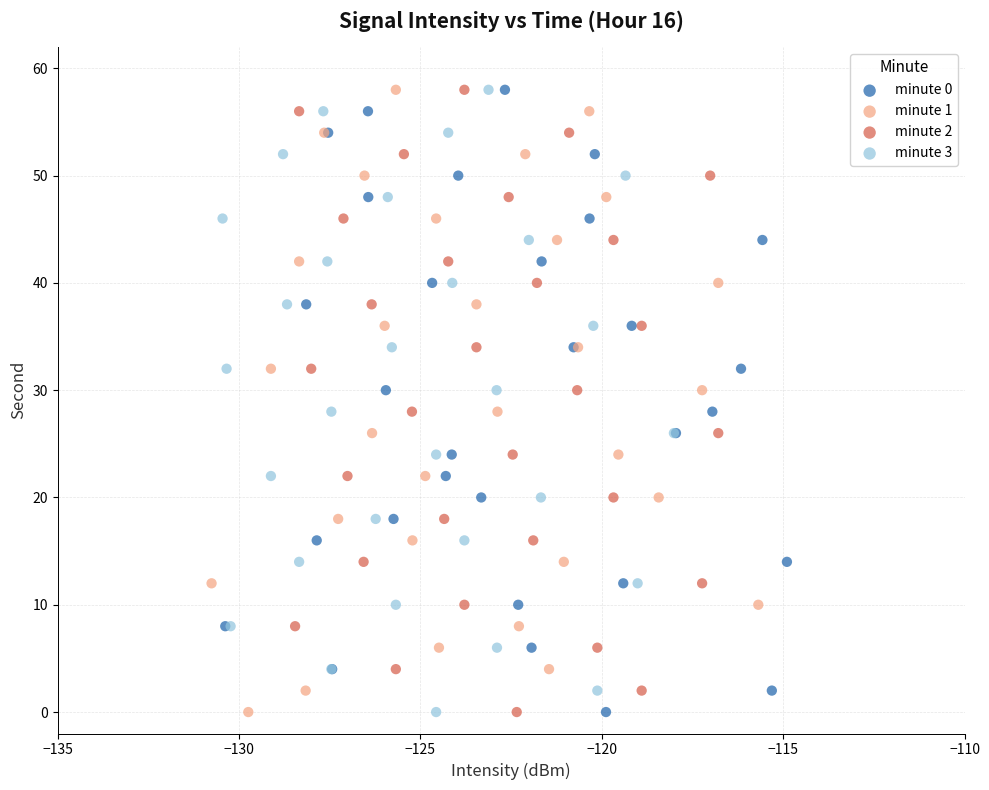

What are all the series names shown in the legend?

minute 0, minute 1, minute 2, minute 3